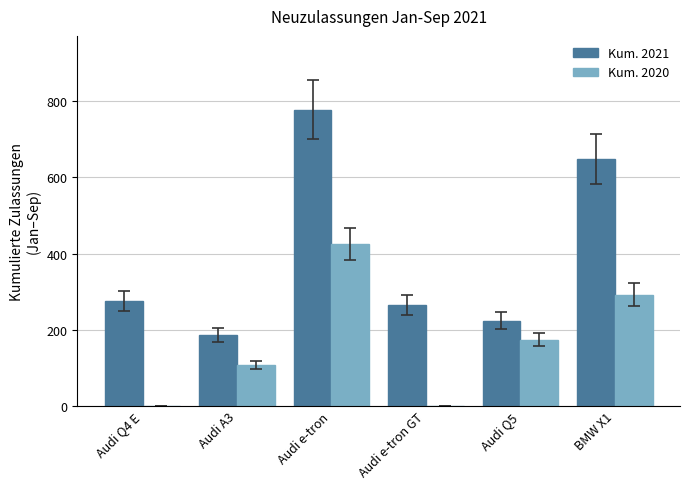

Is the value of Kum. 2020 at Audi Q5 greater than the value of Kum. 2021 at Audi e-tron GT?

No